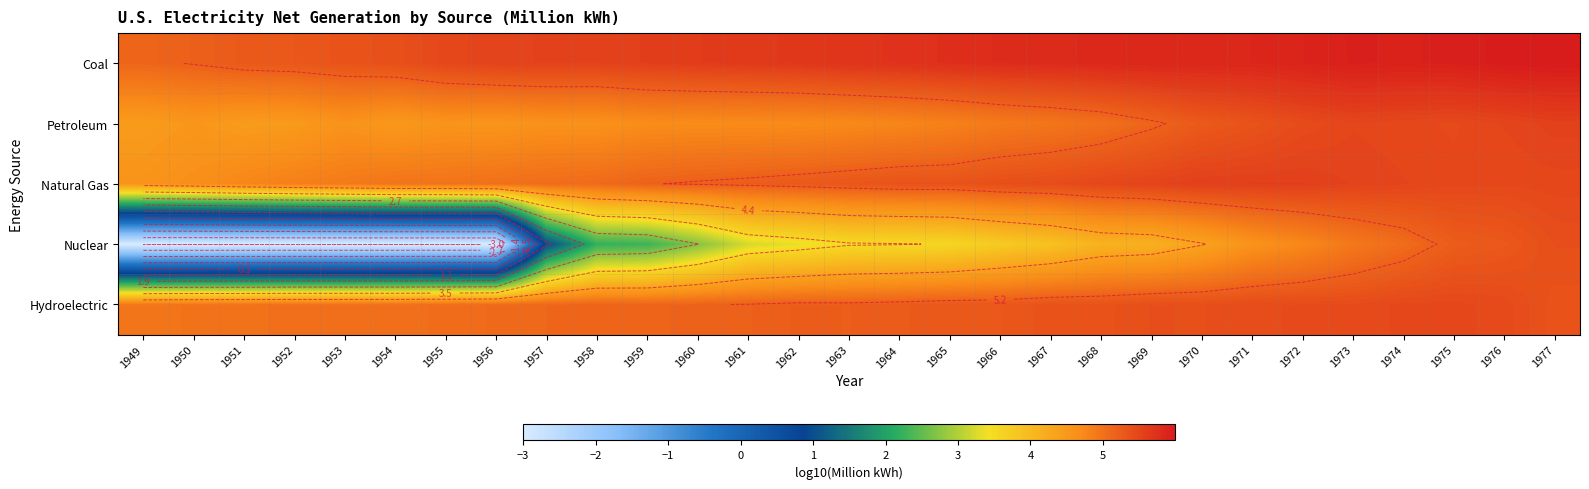

Which series has the largest range (max minus min)?

Nuclear